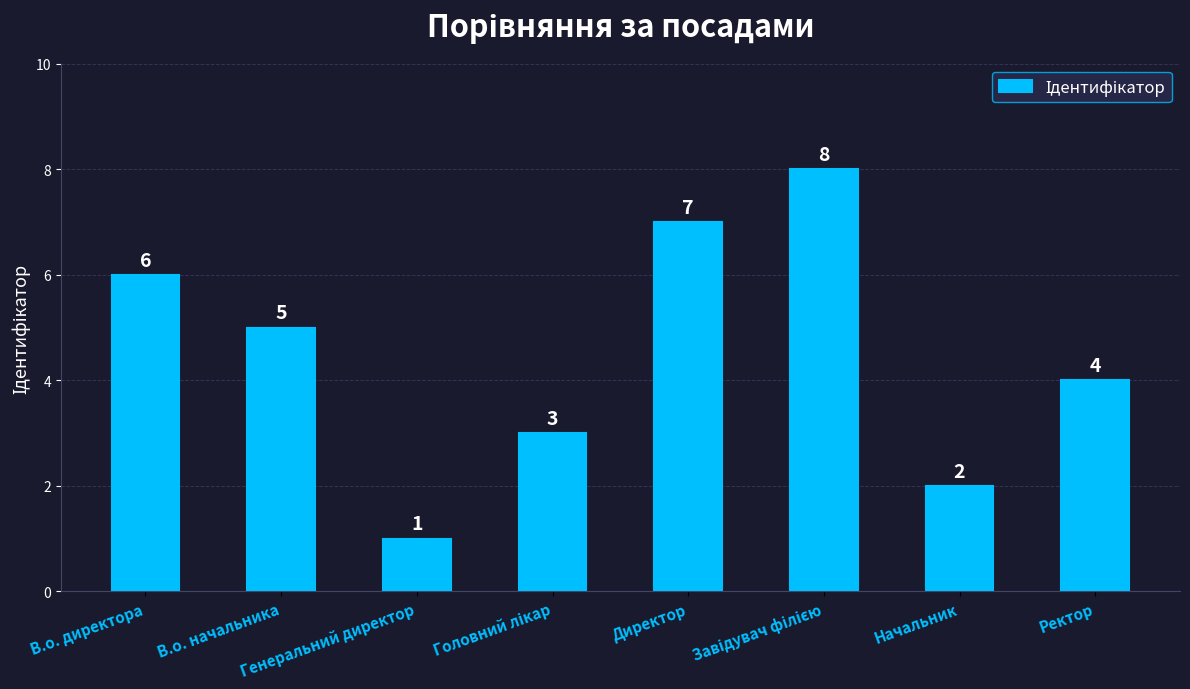

What is the difference between the maximum and minimum values?

7